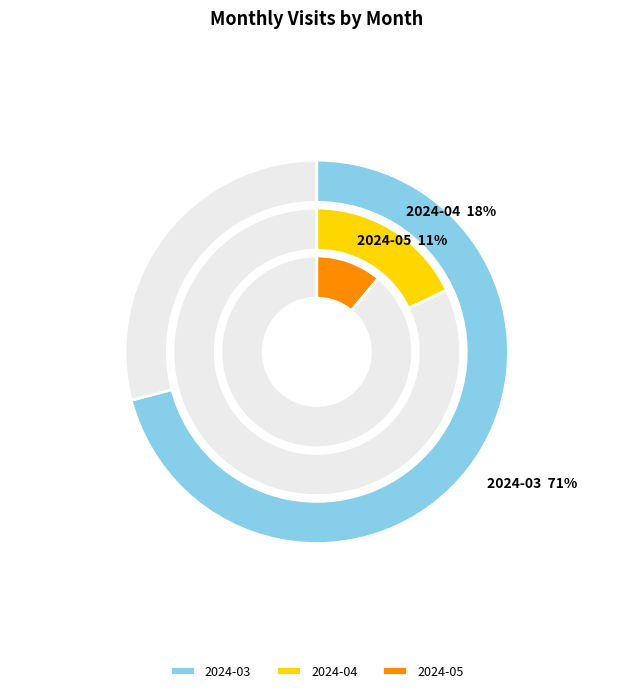

Which slice is the largest?

2024-03